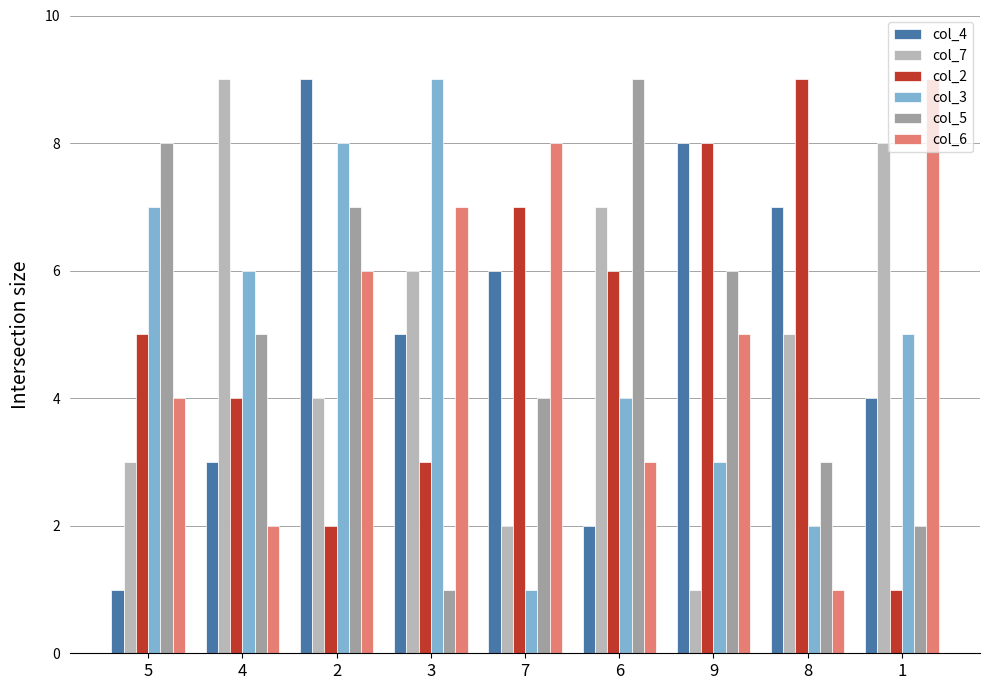

What is the maximum value for col_4?

9